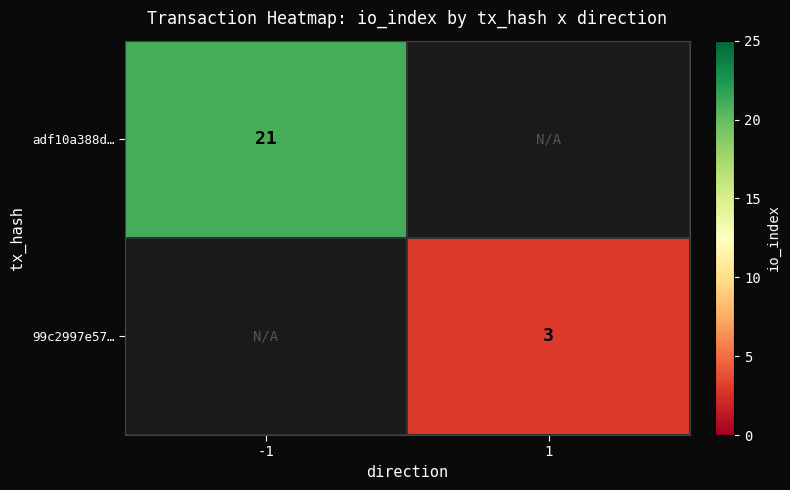

The adf10a388d… series shows 33.7 at -1. True or false?

False